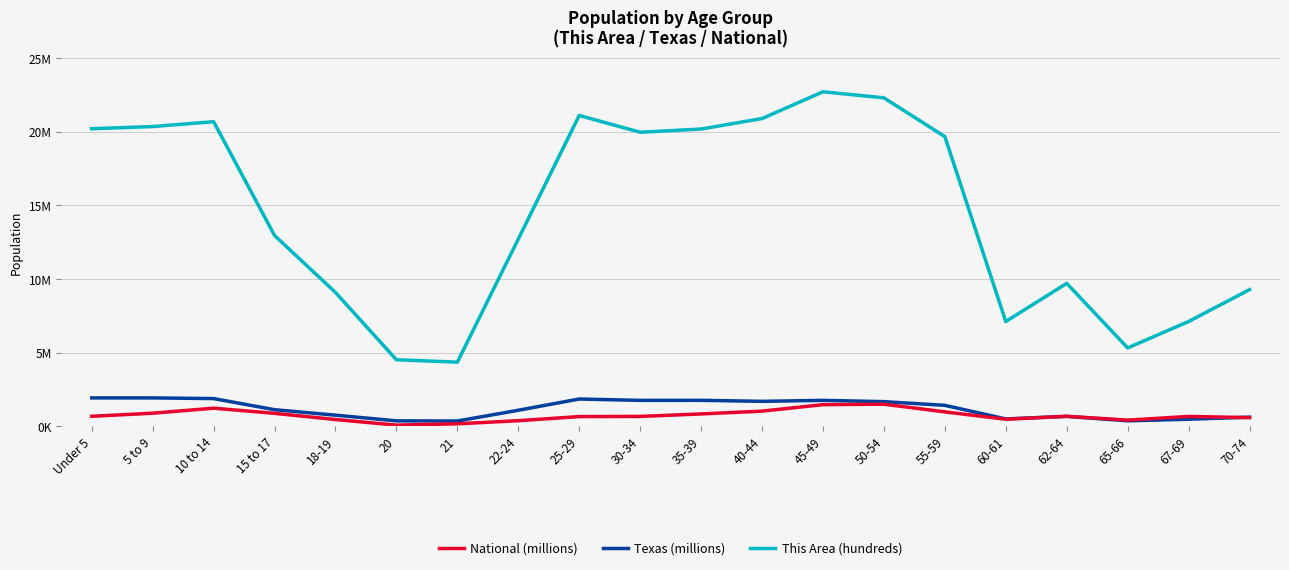

What is the difference between the second highest and second lowest values in the This Area (hundreds) series?

1.3